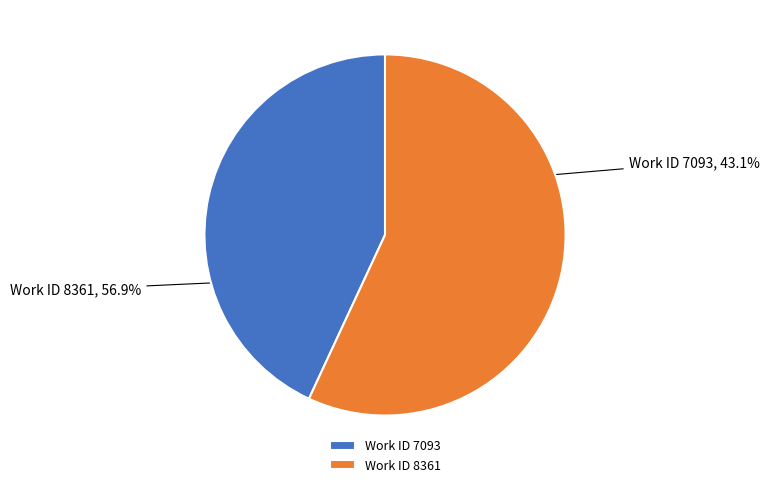

Approximately how many times larger is the value at Work ID 7093 compared to Work ID 8361?

0.8